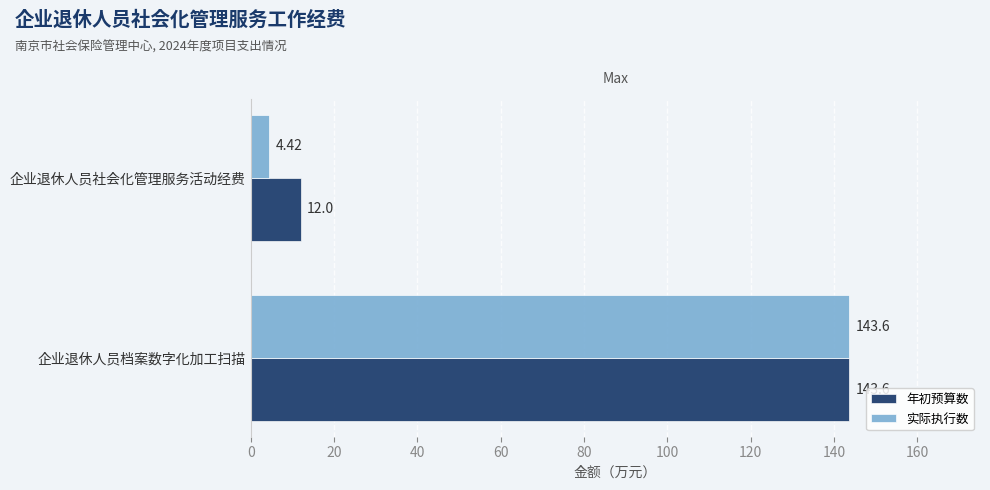

What are all the series names shown in the legend?

年初预算数, 实际执行数